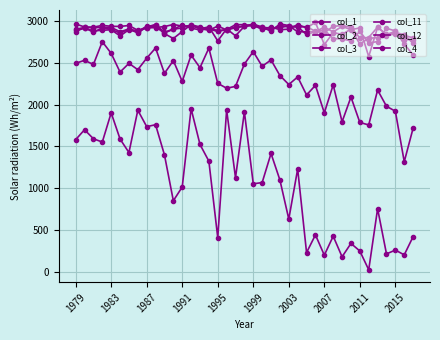

At how many categories does at least one series exceed 2495?

39